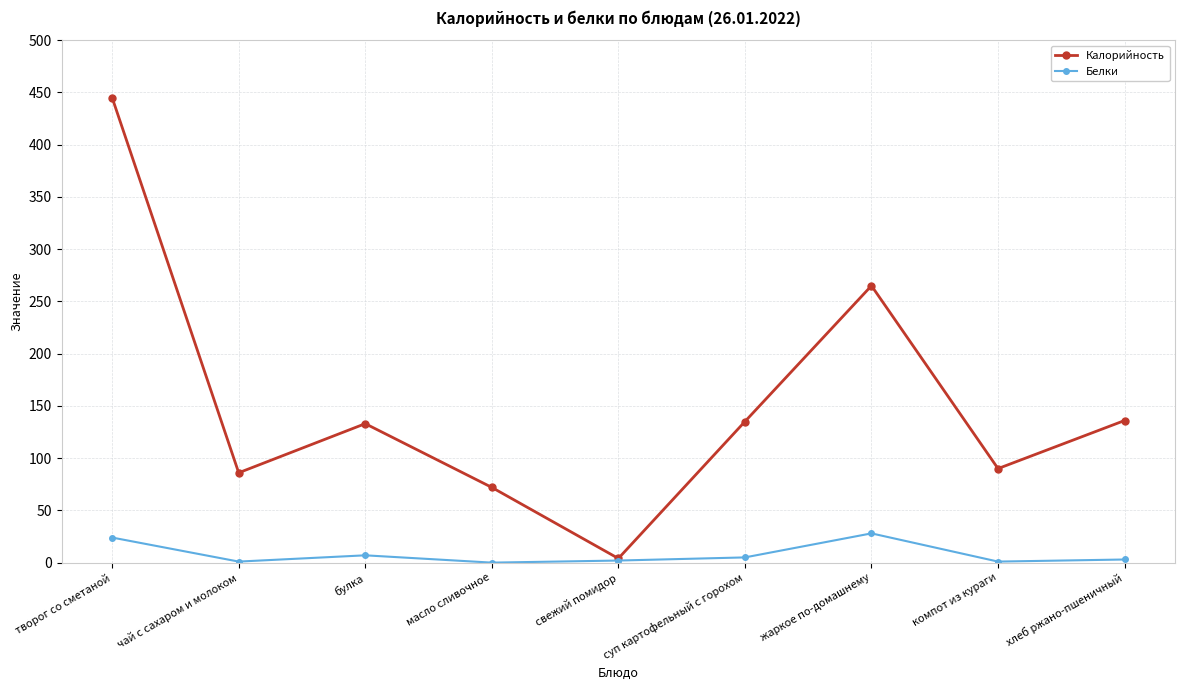

What is the difference between the Белки values at чай с сахаром и молоком and суп картофельный с горохом?

4